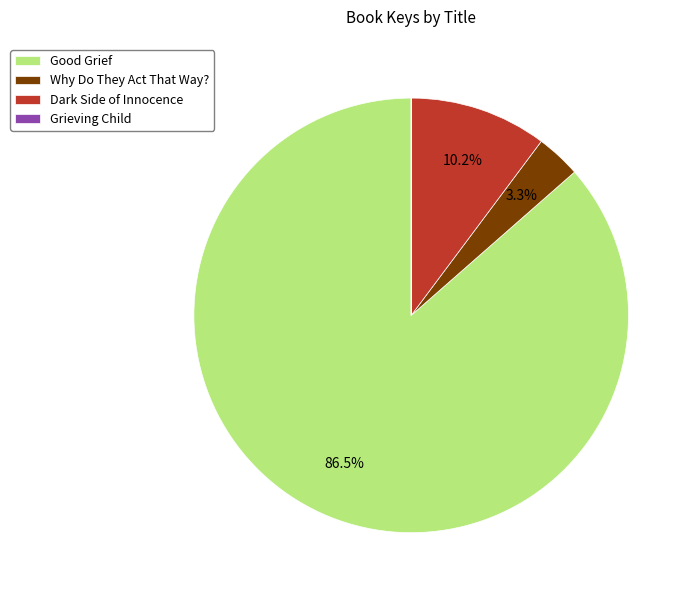

Does Good Grief represent more than half of the total?

Yes